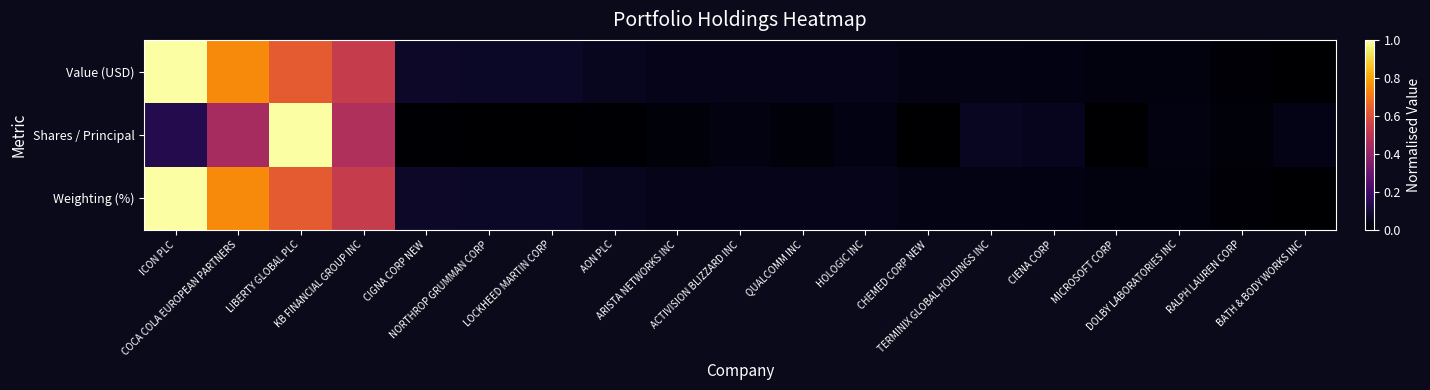

How many categories are shown in the chart?

19